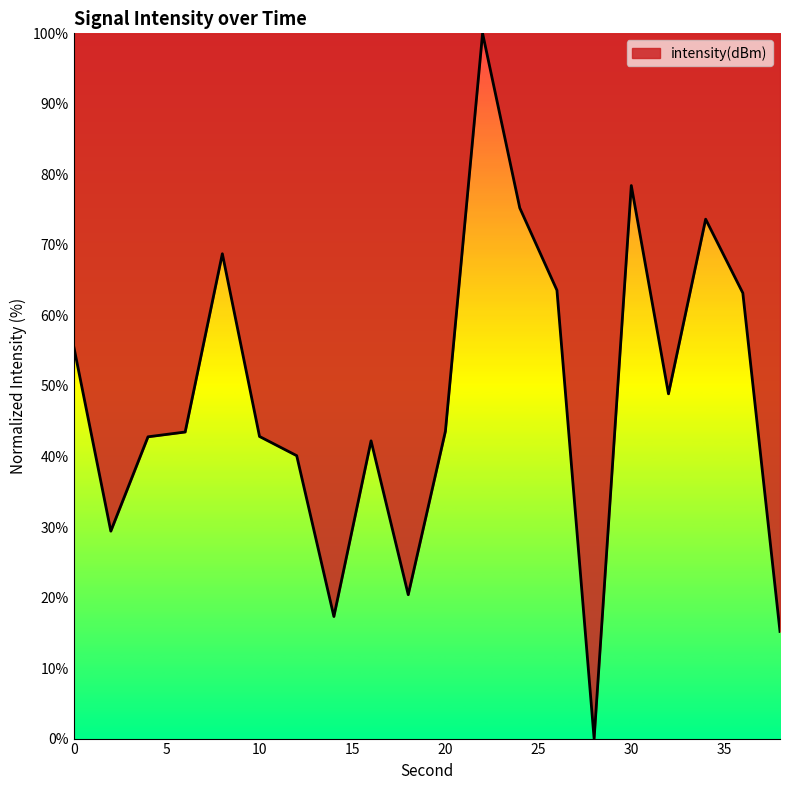

What is the maximum value shown in the chart?

100.0